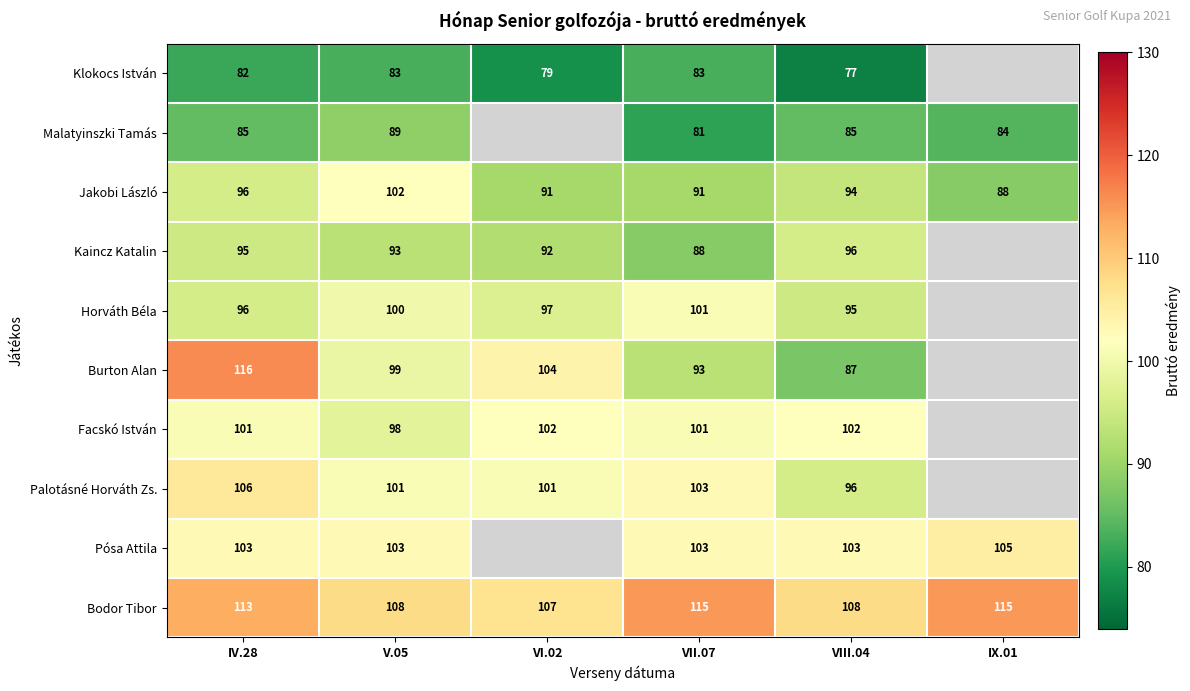

Which label corresponds to the largest value in the chart?

IV.28